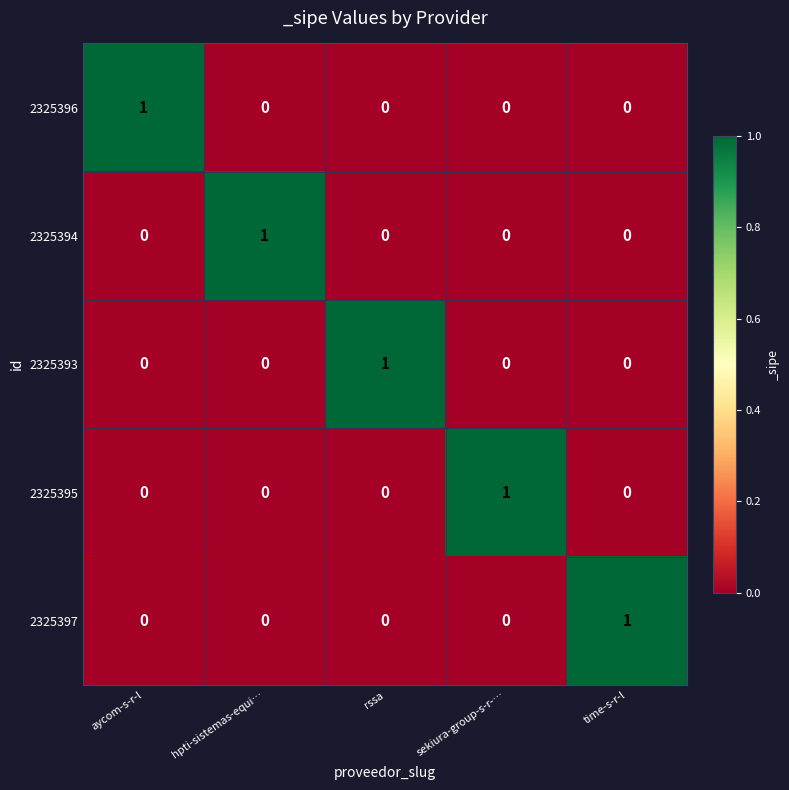

Is it true that 2325395 equals 0 at aycom-s-r-l?

True